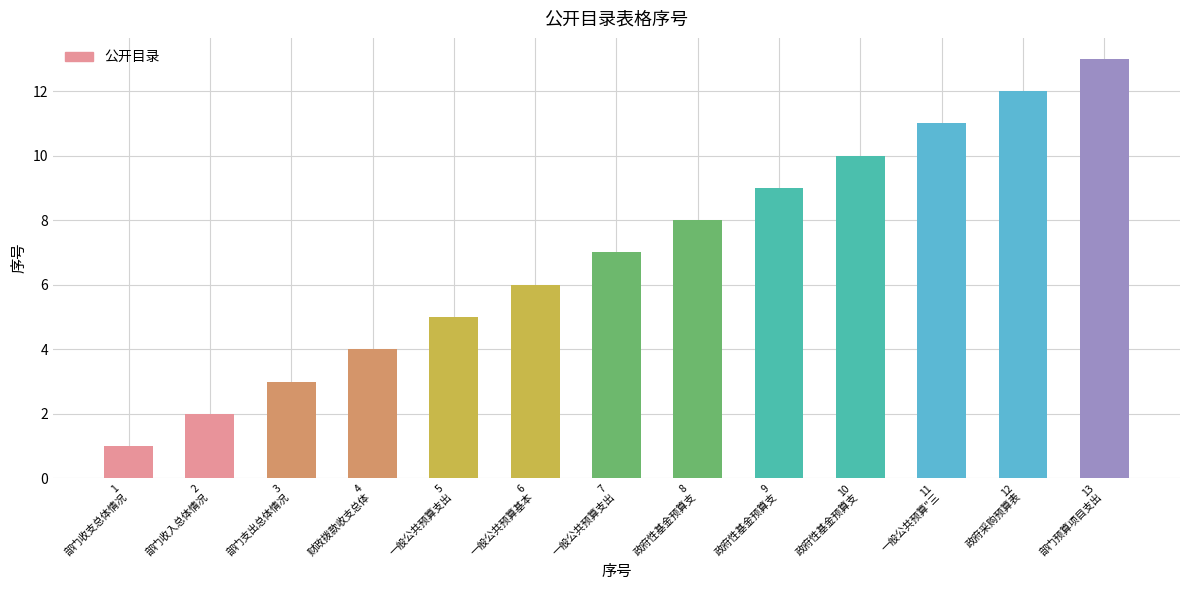

At which category does the chart reach its peak across all series?

13
部门预算项目支出